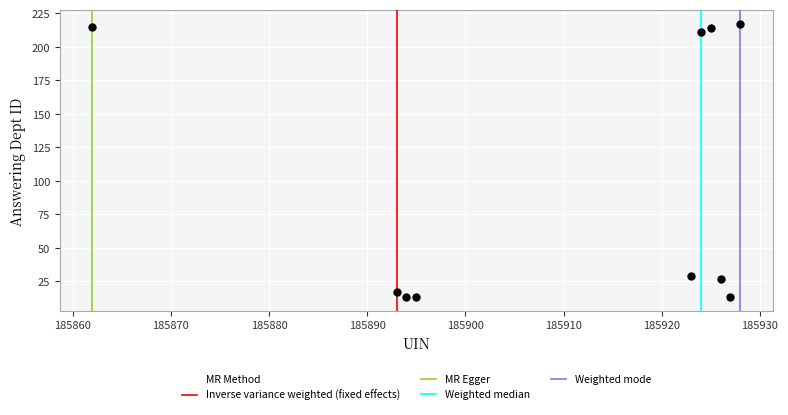

What is the range of X values (max minus min)?

66